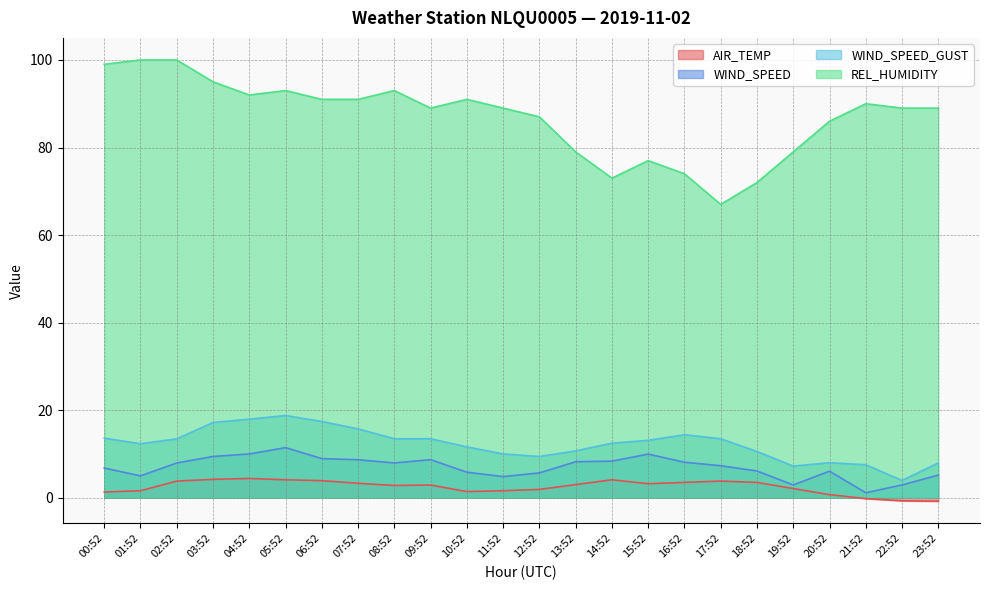

How many lines are shown in the chart?

4